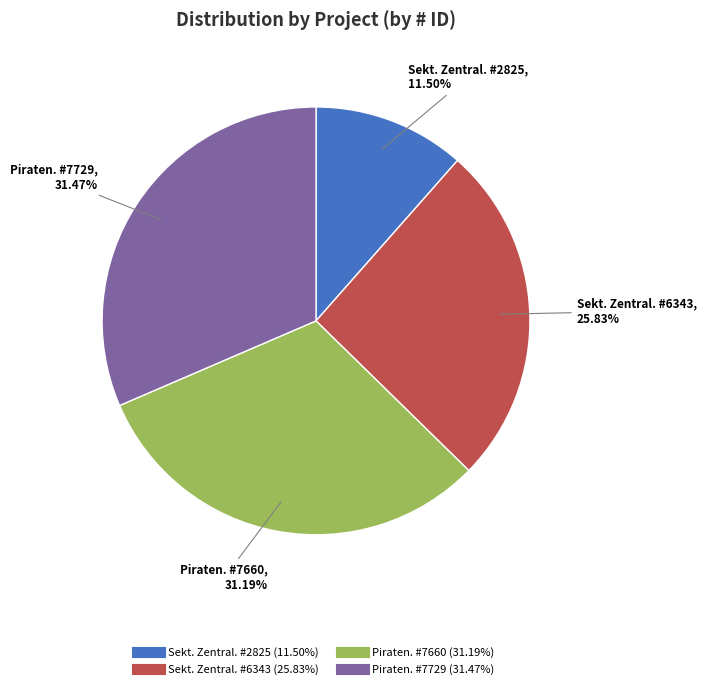

Does any single category account for the majority?

No